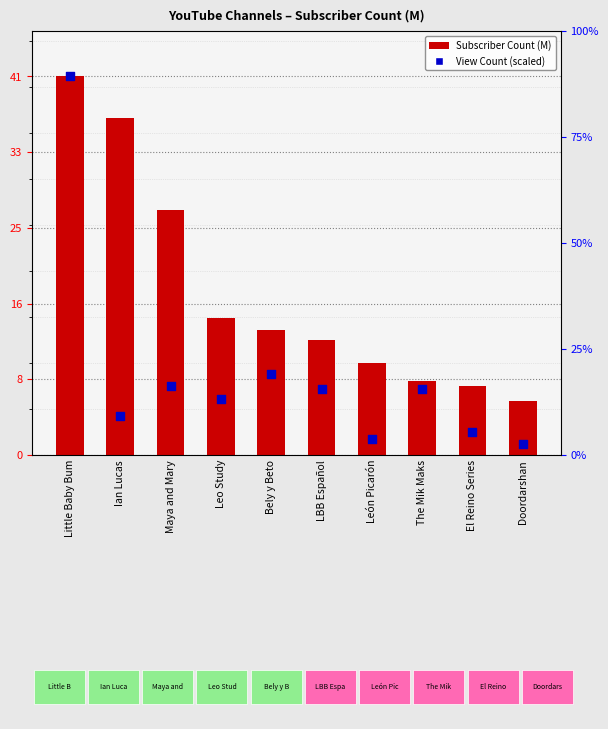

Which series has the largest Y range (max minus min)?

View Count (scaled)